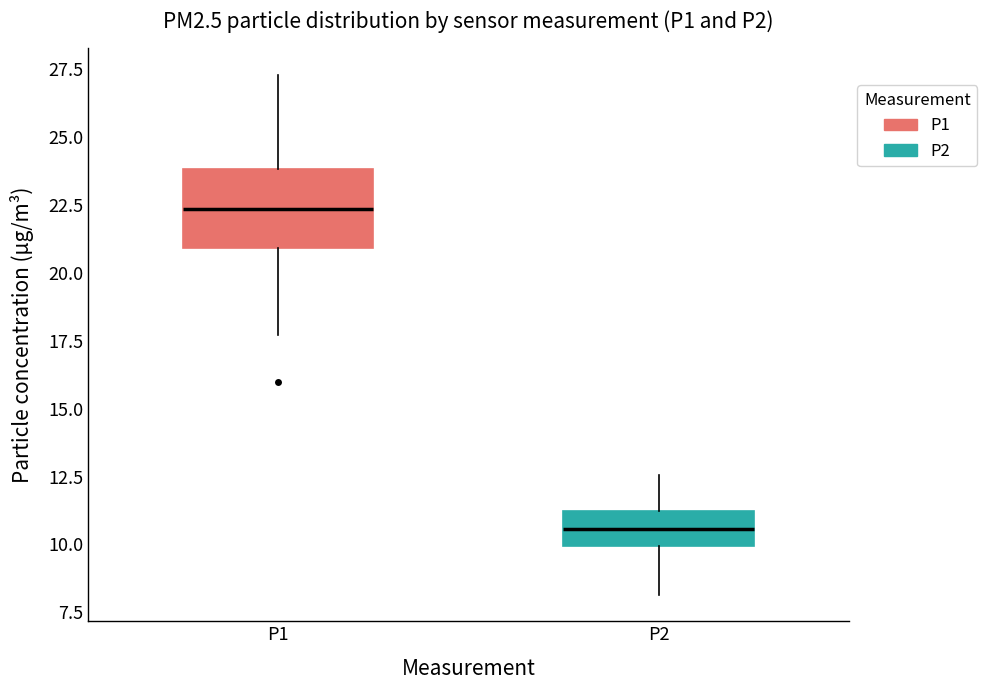

Which box's median line is the highest?

P1